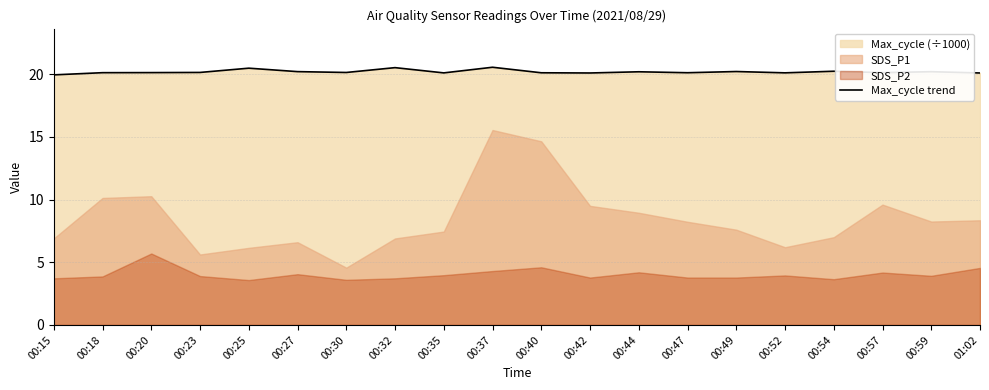

What is the minimum value shown in the chart?

19.9